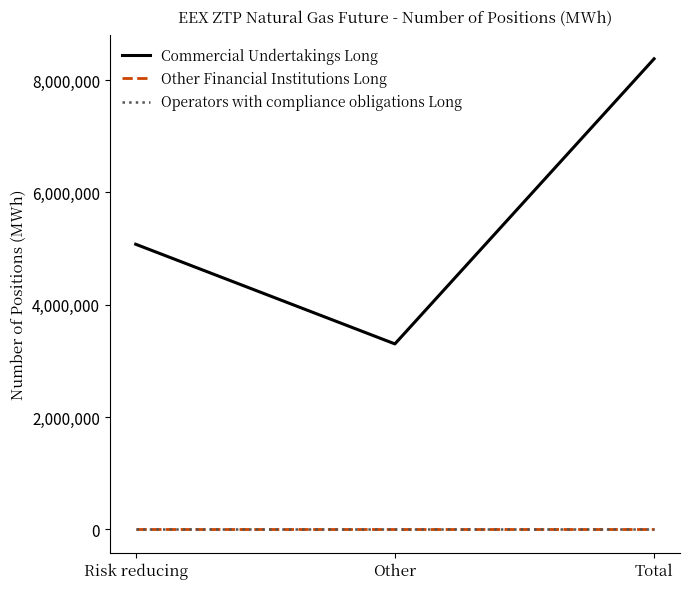

Does the chart have visible grid lines?

No